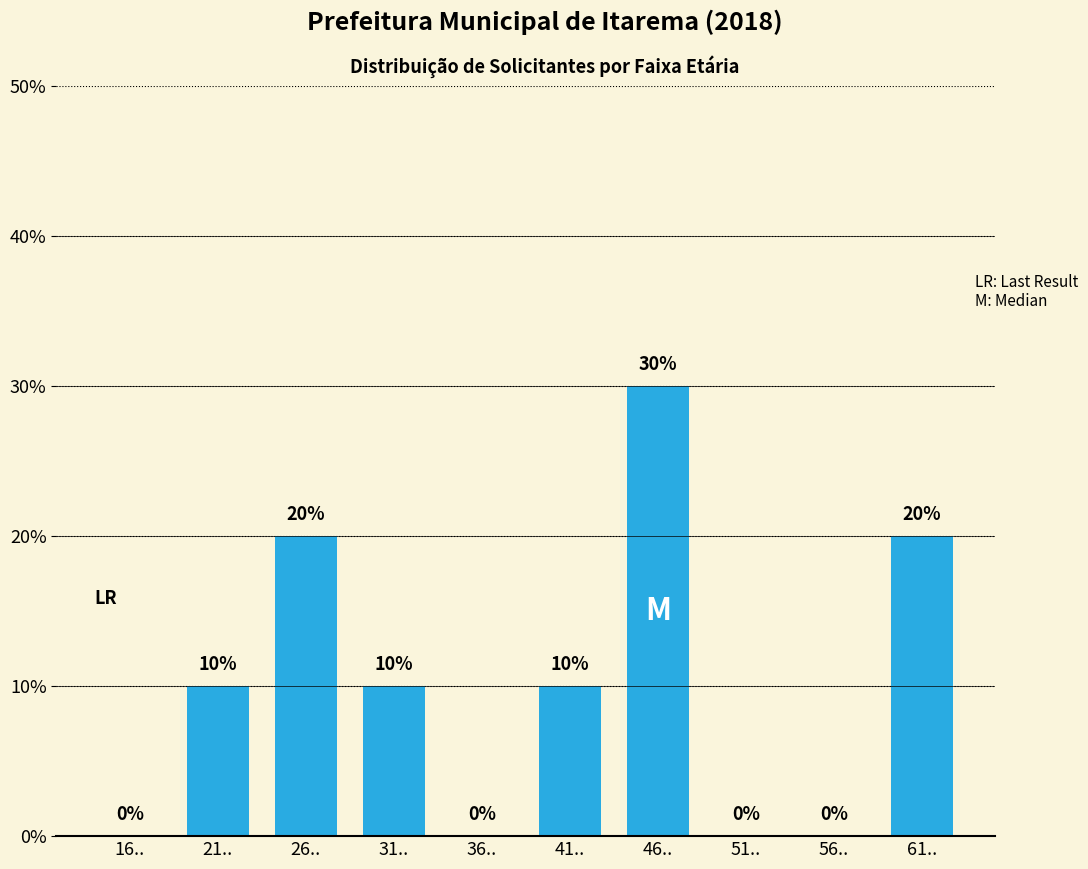

Reading right to left, what are all the values shown in this chart?

61..=20	56..=0	51..=0	46..=30	41..=10	36..=0	31..=10	26..=20	21..=10	16..=0